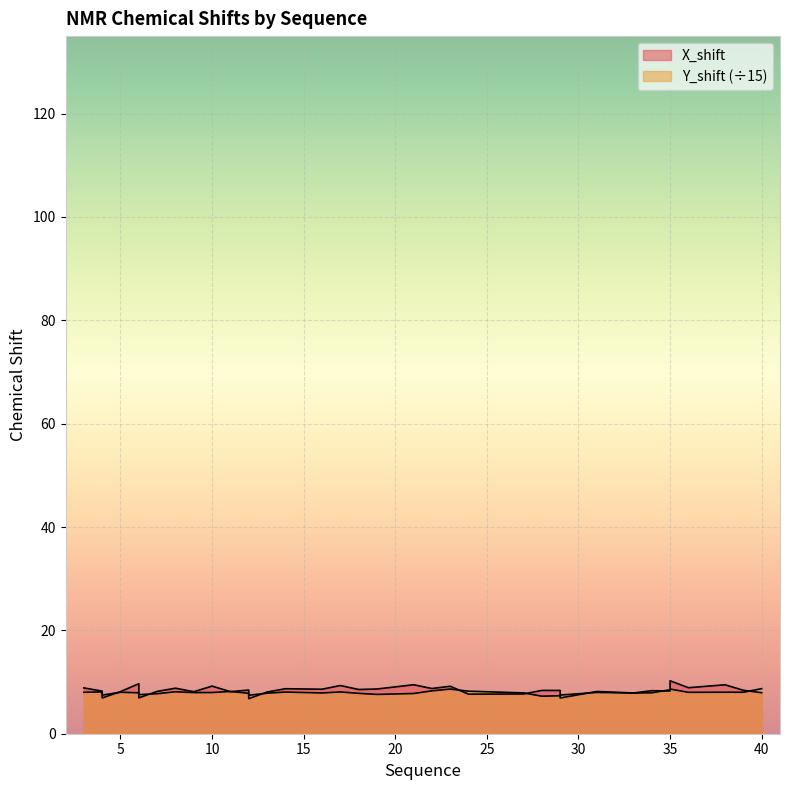

Reading left to right, transcribe all the data shown in this chart.

X_shift: 8.9	8.2	7.5	6.9	8.2	9.7	7.7	6.9	8.2	8.8	8.1	9.2	8.1	8.4	7.4	6.8	8.1	8.7	8.6	9.3	8.6	8.7	9.5	8.7	9.2	7.7	7.7	8.4	8.4	7.6	6.9	8.2	7.9	7.9	8.5	10.2	8.9	9.5	8.4	7.9
Y_shift: 8.0	8.1	7.5	7.5	8.0	7.9	7.6	7.6	7.7	8.1	8.0	8.0	8.2	7.8	7.4	7.4	7.8	8.1	7.9	8.1	7.8	7.6	7.8	8.3	8.6	8.2	7.9	7.3	7.3	7.5	7.5	8.0	7.9	8.3	8.3	8.6	8.0	8.0	8.0	8.7